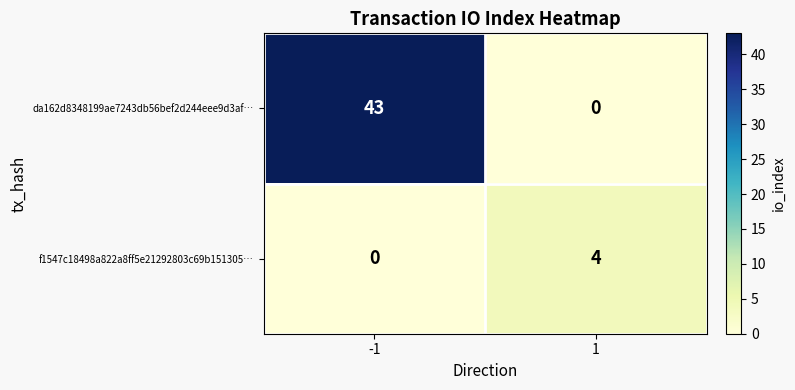

What is the highest value of the f1547c18498a822a8ff5e21292803c69b151305… series?

4